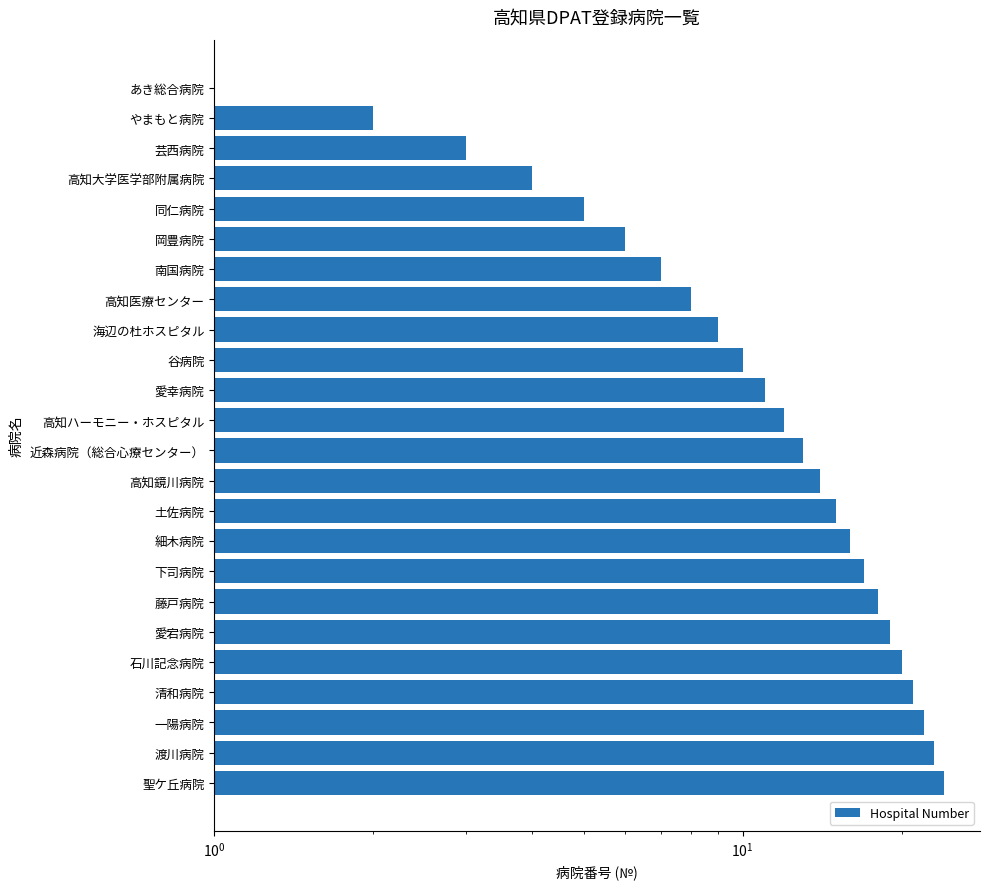

True or false: the data shows 13 at 近森病院（総合心療センター）.

True